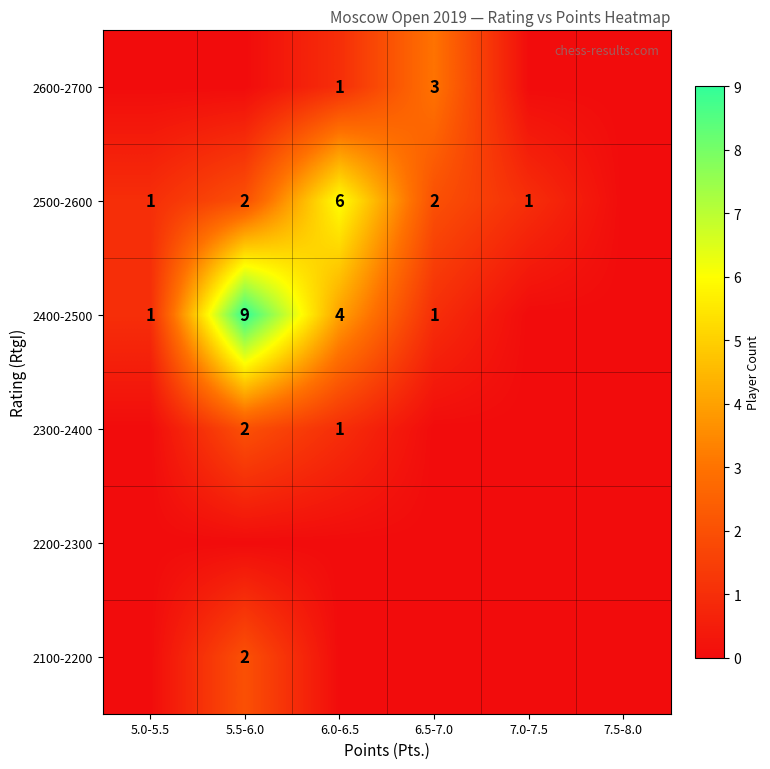

What is the greatest value displayed?

9